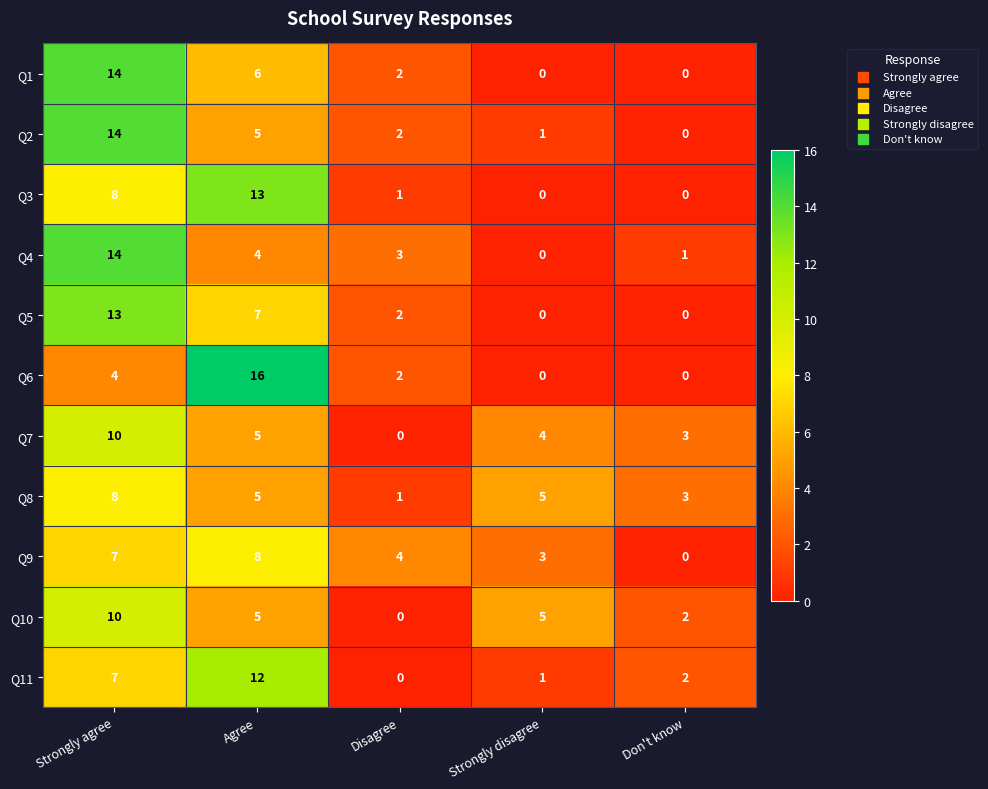

Rank the categories by Q2 value from lowest to highest.

Don't know, Strongly disagree, Disagree, Agree, Strongly agree